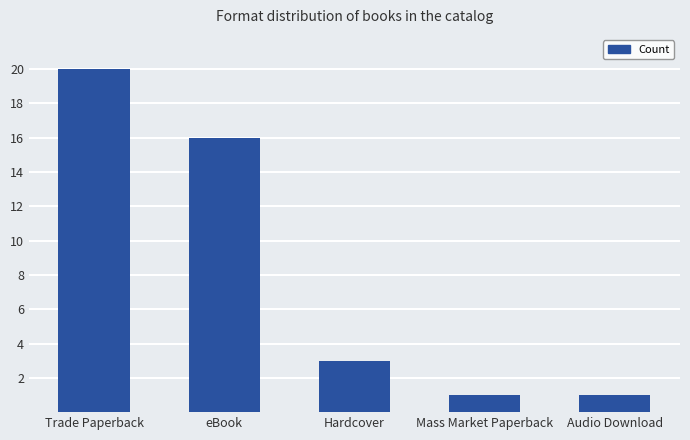

What is the value of the 4th bar from the left?

1